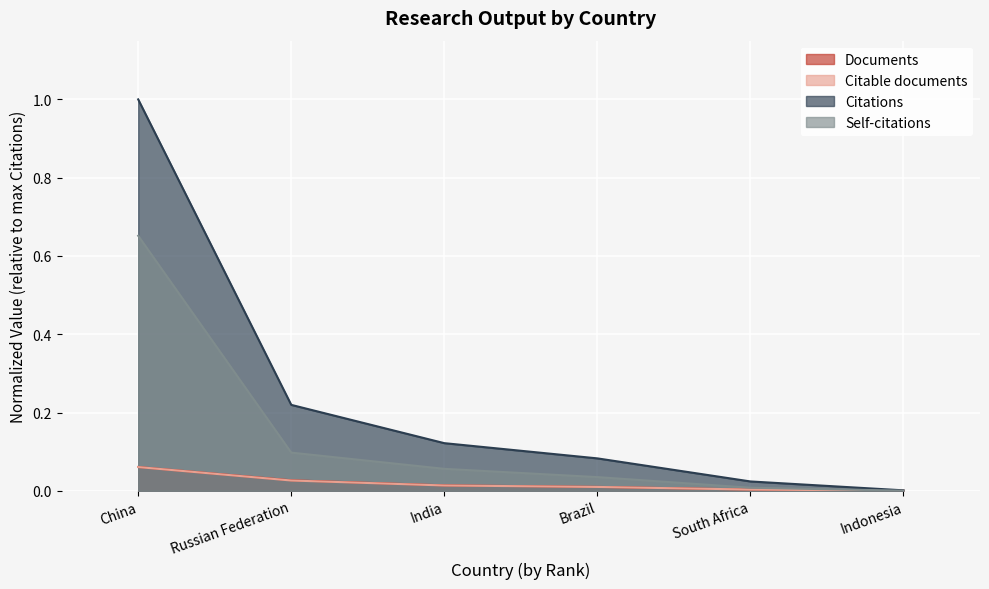

True or false: Self-citations and Citations cross at least once.

False